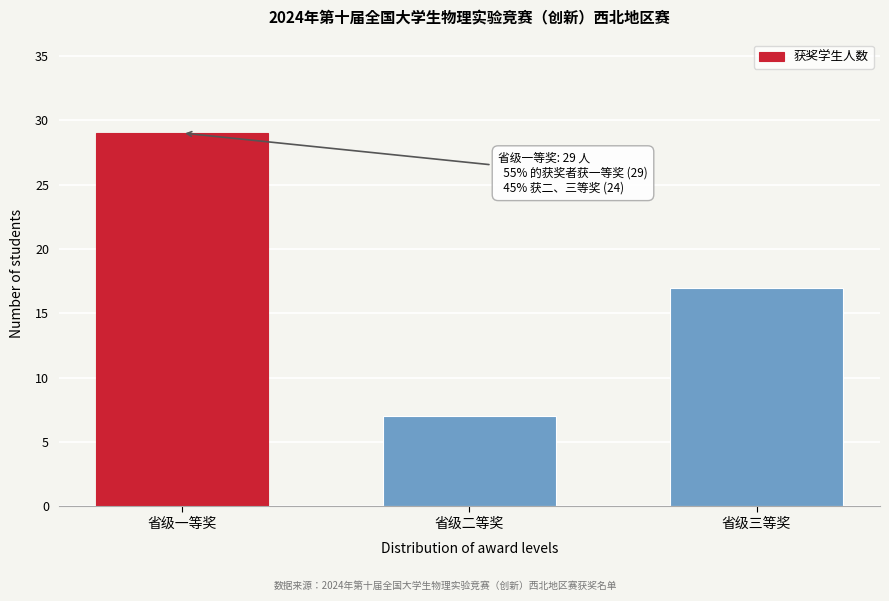

Reading right to left, extract all data points from this chart.

17	7	29